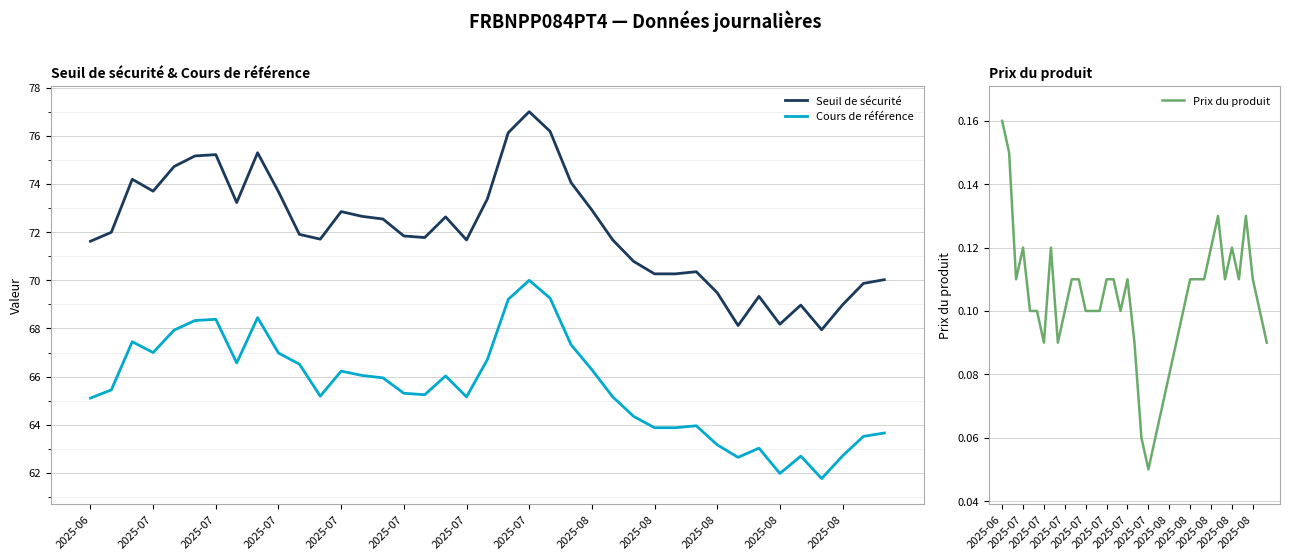

What is the maximum value shown in the chart?

77.0